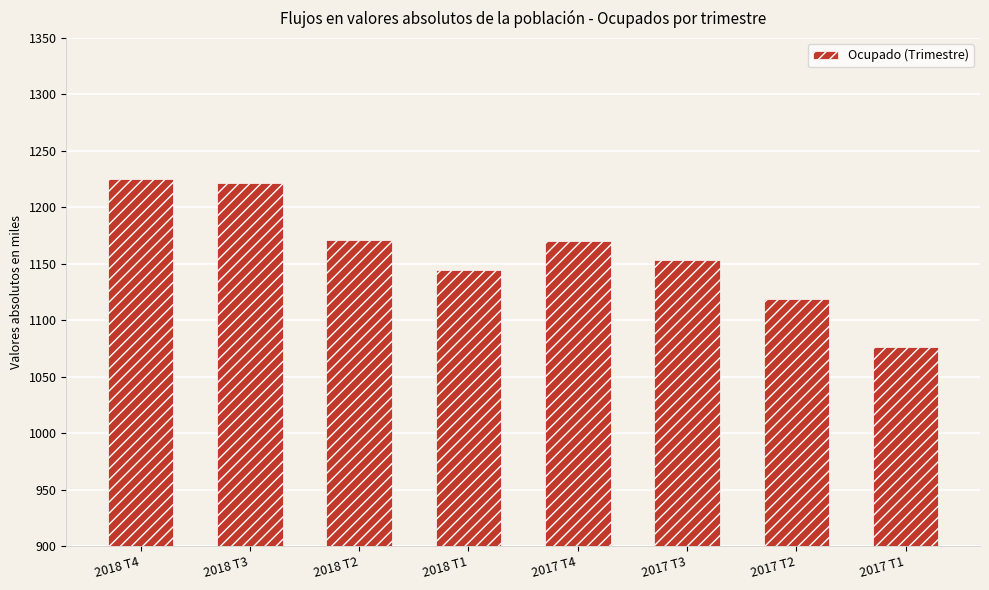

What is the change in value from 2018 T2 to 2017 T1?

-94.4